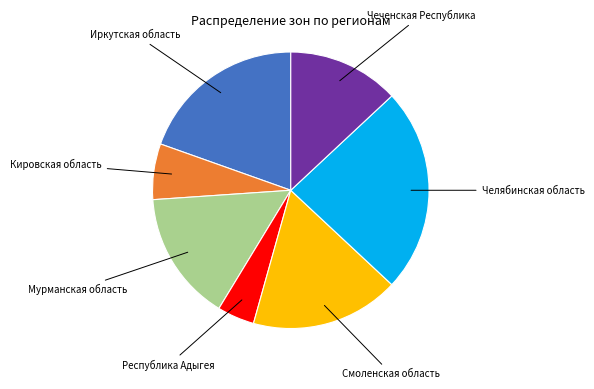

Does any single category account for the majority?

No